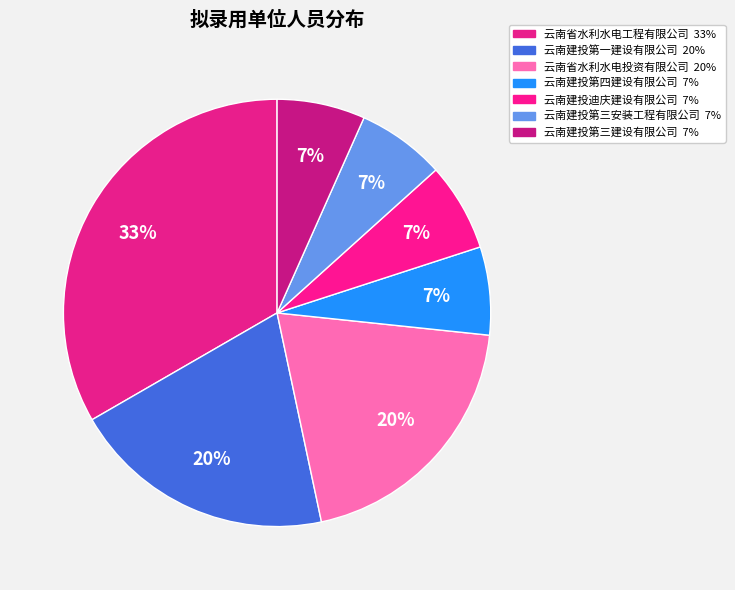

Count the number of slices in the pie.

7